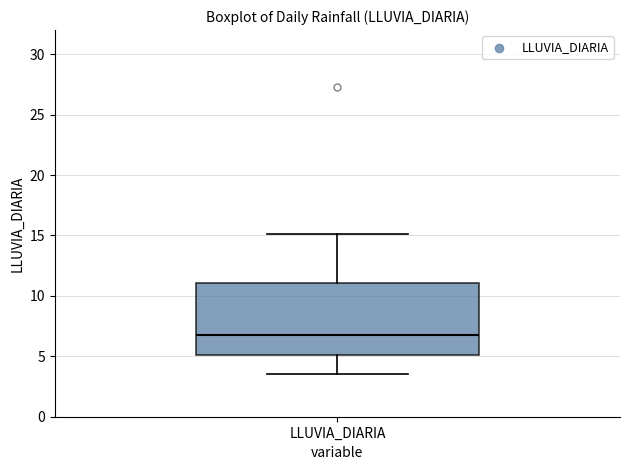

Read this box plot against the y-axis: the position of the median line, the range covered by the box, and the ends of both whiskers. The values are not printed on the chart, so give them approximately, as read against the axis.

median 7.0, box 5.0 to 11.0, whiskers 3.5 to 15.0